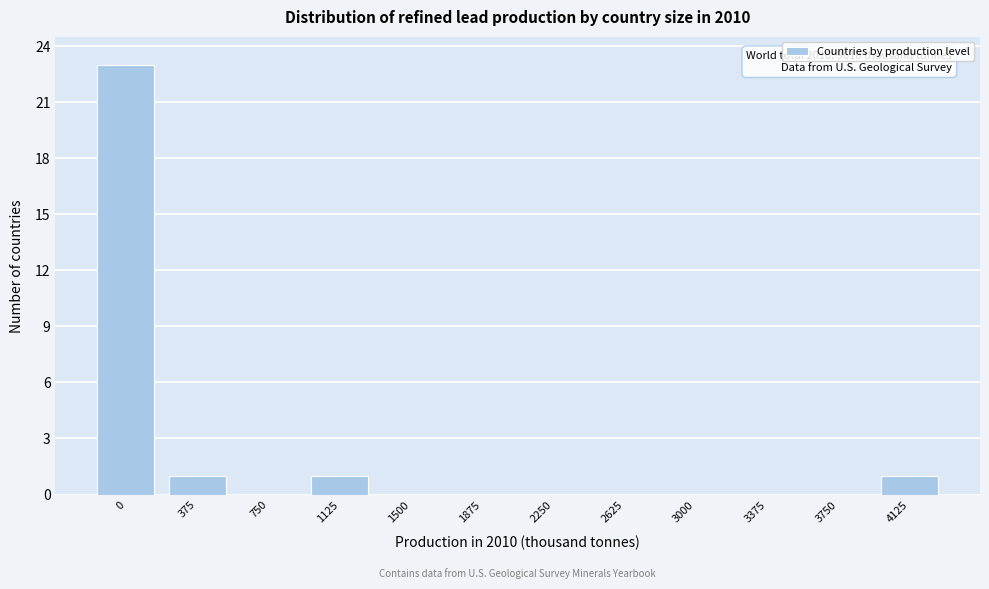

Reading left to right, list all the values displayed in this chart.

0=23	375=1	750=0	1125=1	1500=0	1875=0	2250=0	2625=0	3000=0	3375=0	3750=0	4125=1